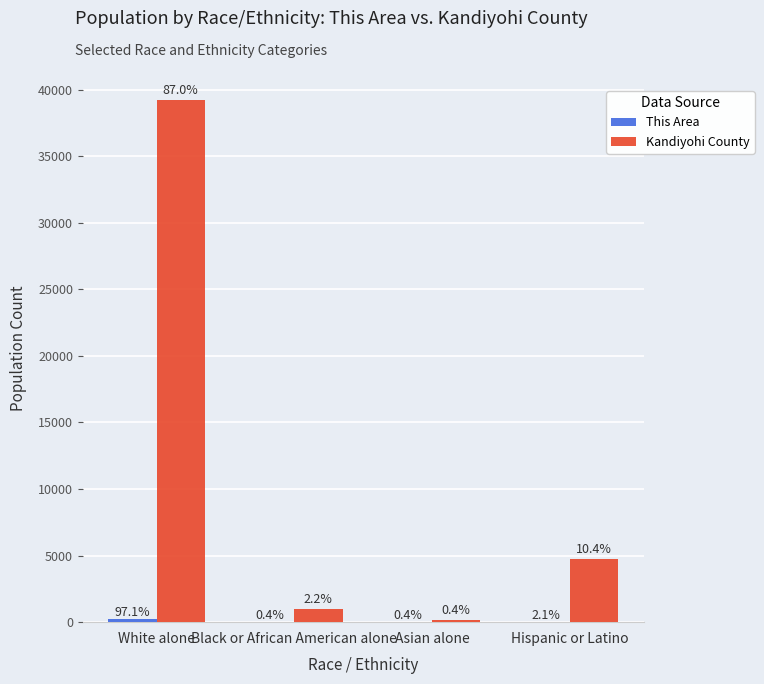

Does the chart contain stacked bars?

No